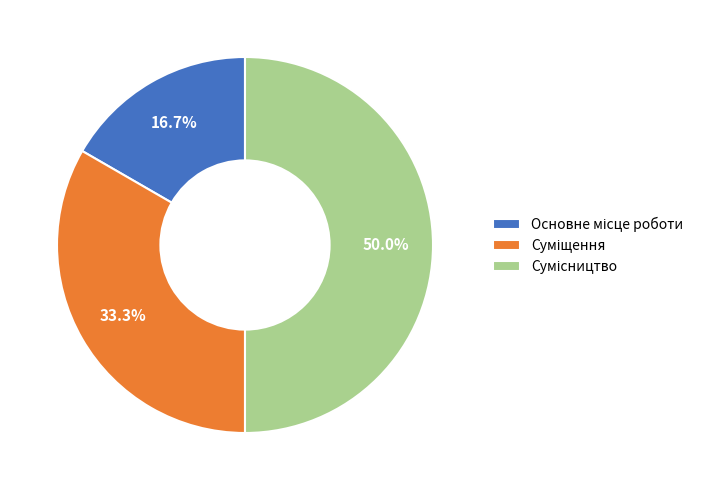

Is the sum of Сумісництво and Основне місце роботи greater than half?

Yes